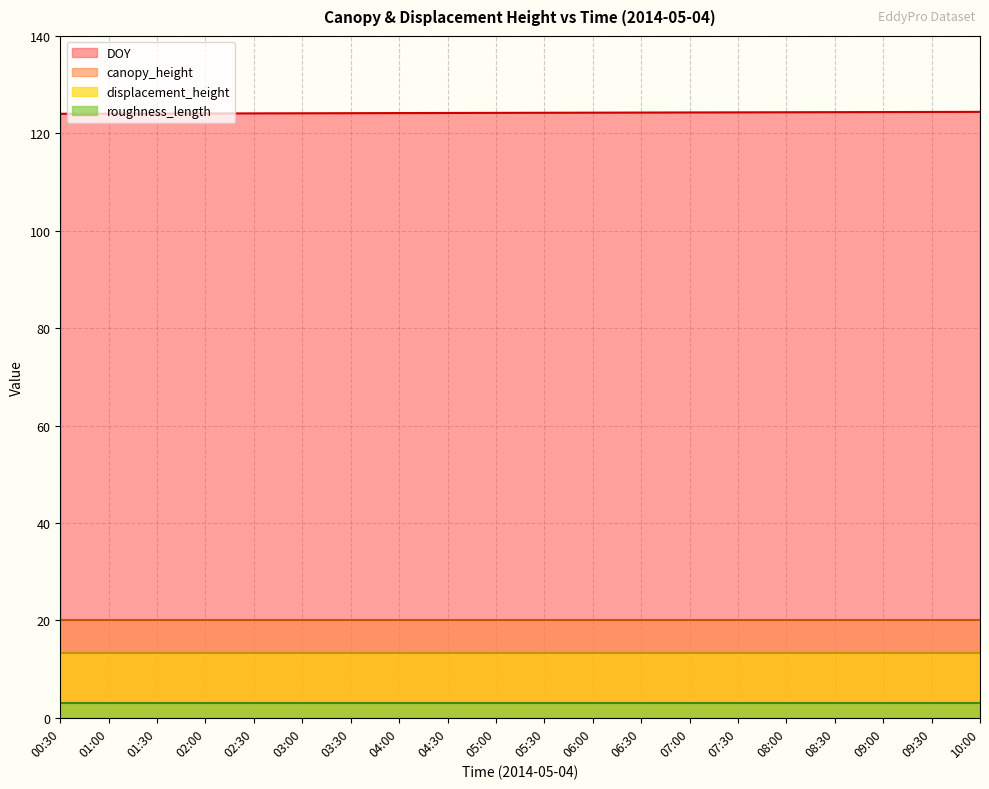

What value does the displacement_height series have at 07:30?

13.4